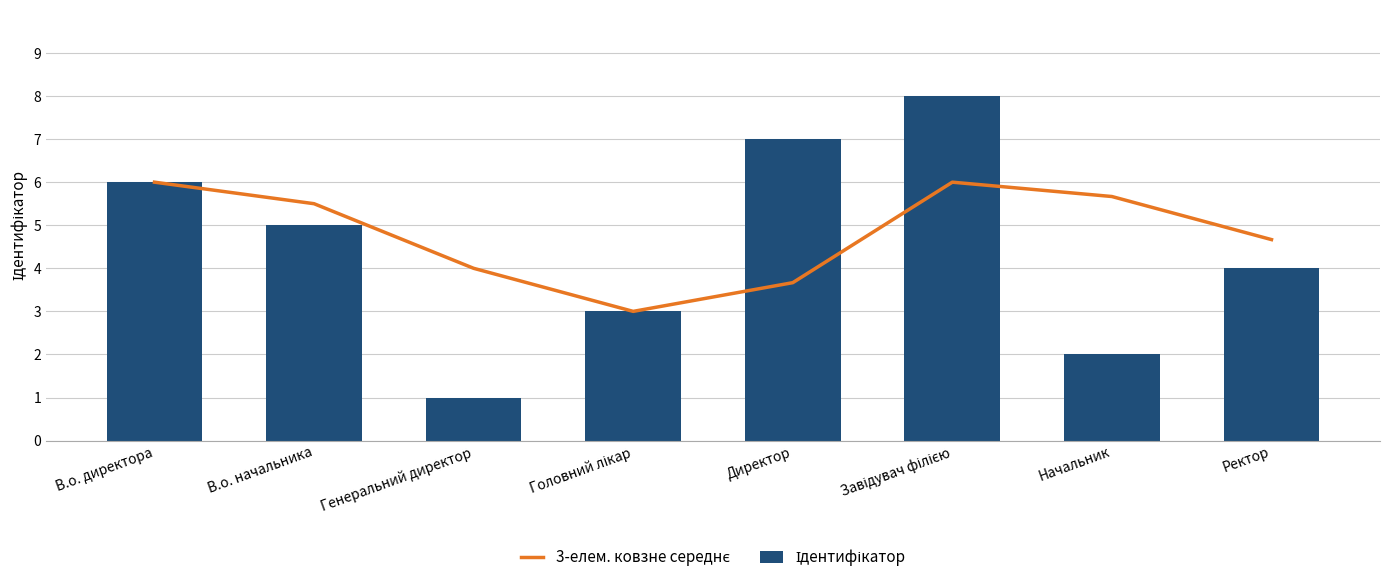

Count the number of categories in the chart.

8